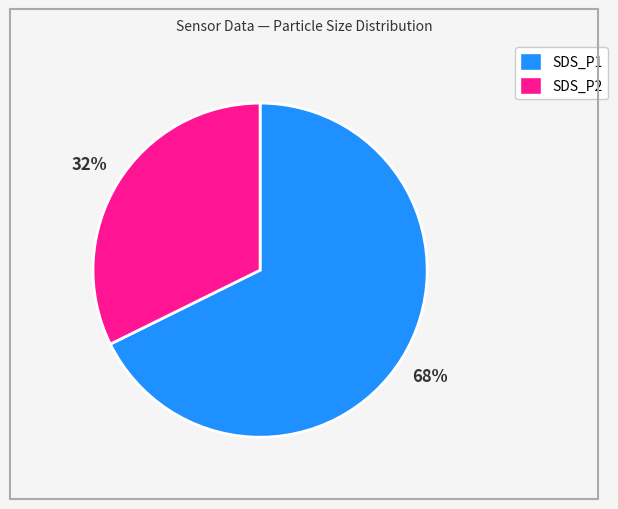

How many segments does this pie chart have?

2